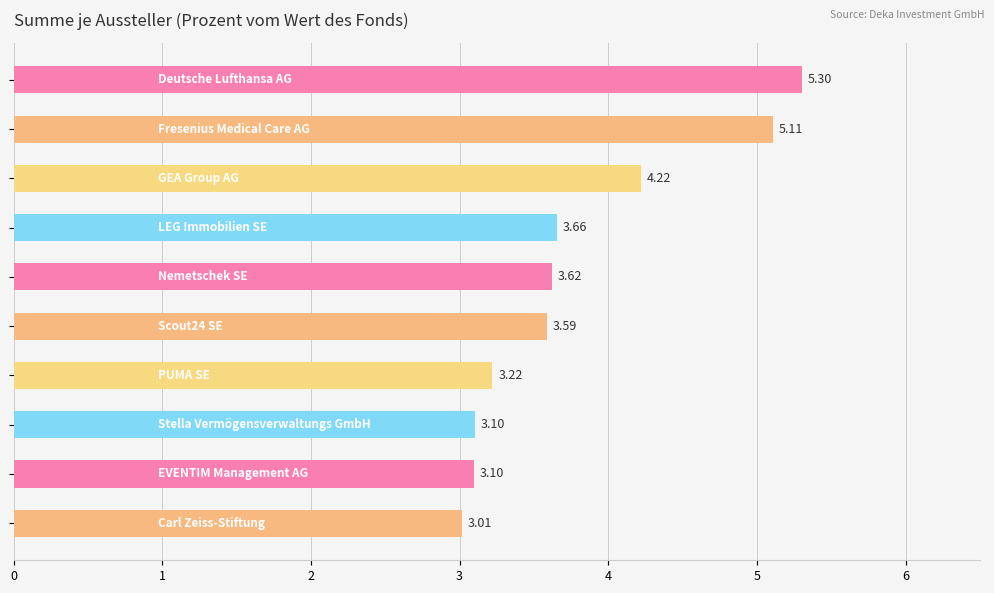

What is the average value?

3.8